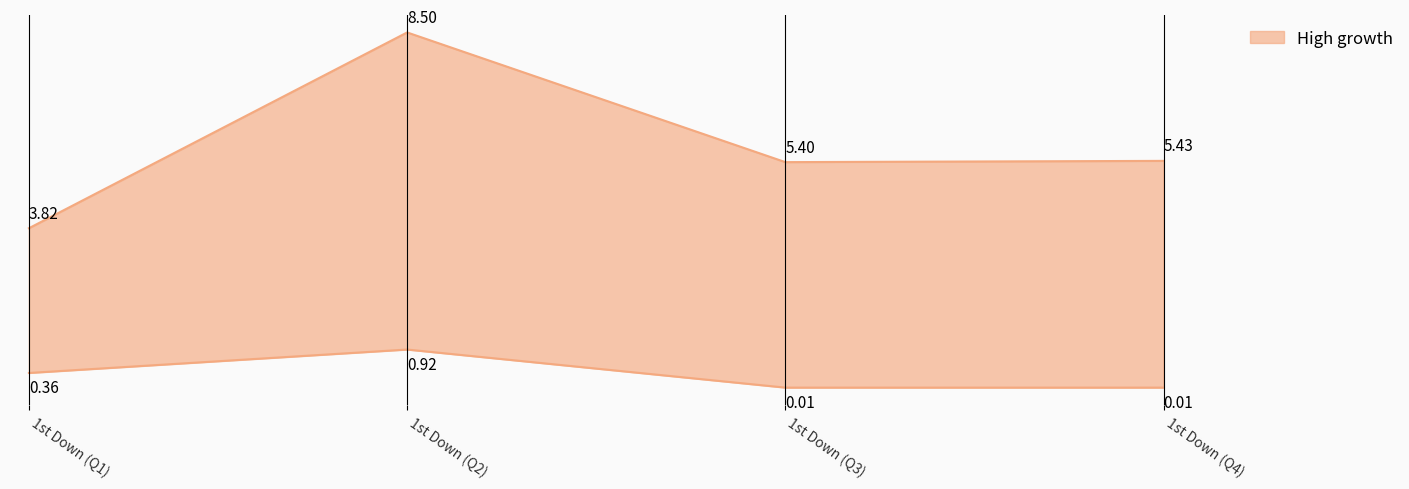

At which category does low reach its first local peak?

1st Down (Q2)